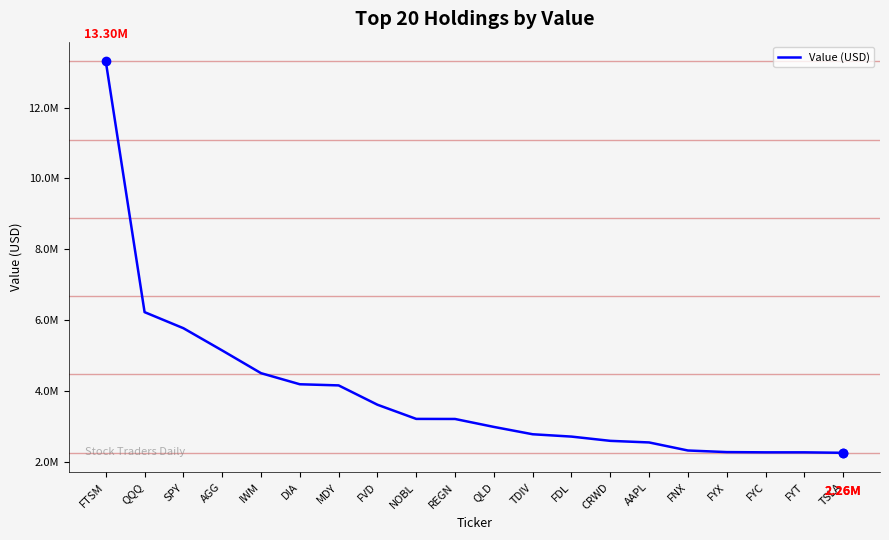

Where does the data first go above 3216000?

FTSM